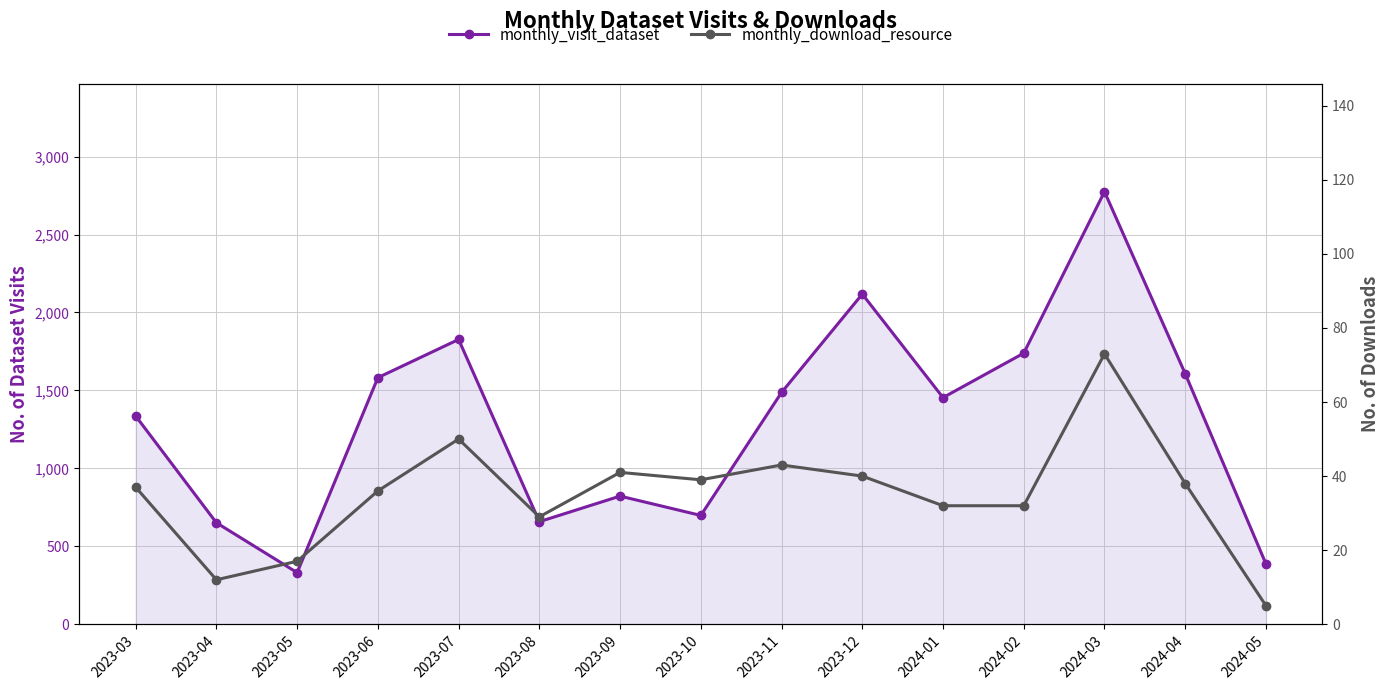

List the labels in order of monthly_download_resource value, largest first.

2024-03, 2023-07, 2023-11, 2023-09, 2023-12, 2023-10, 2024-04, 2023-03, 2023-06, 2024-01, 2024-02, 2023-08, 2023-05, 2023-04, 2024-05